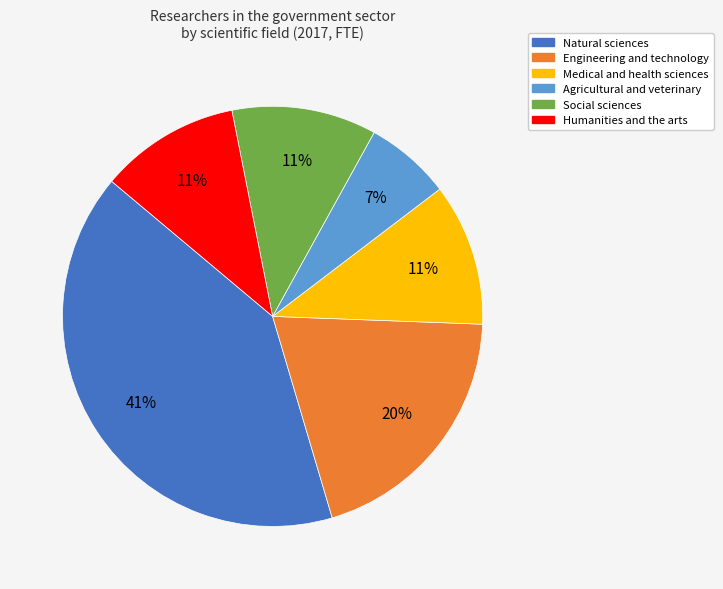

What percentage is the Natural sciences slice, to the nearest percent?

41%